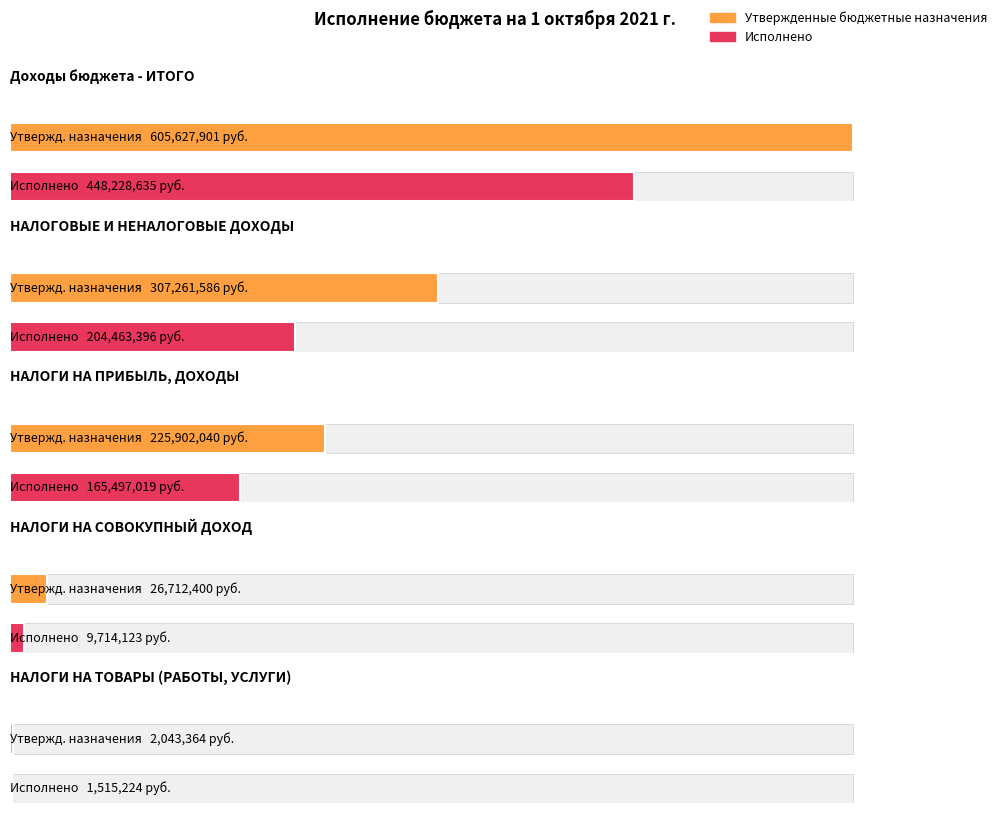

Rank the categories by Исполнено value from lowest to highest.

НАЛОГИ НА ТОВАРЫ (РАБОТЫ, УСЛУГИ), НАЛОГИ НА СОВОКУПНЫЙ ДОХОД, НАЛОГИ НА ПРИБЫЛЬ, ДОХОДЫ, НАЛОГОВЫЕ И НЕНАЛОГОВЫЕ ДОХОДЫ, Доходы бюджета - ИТОГО